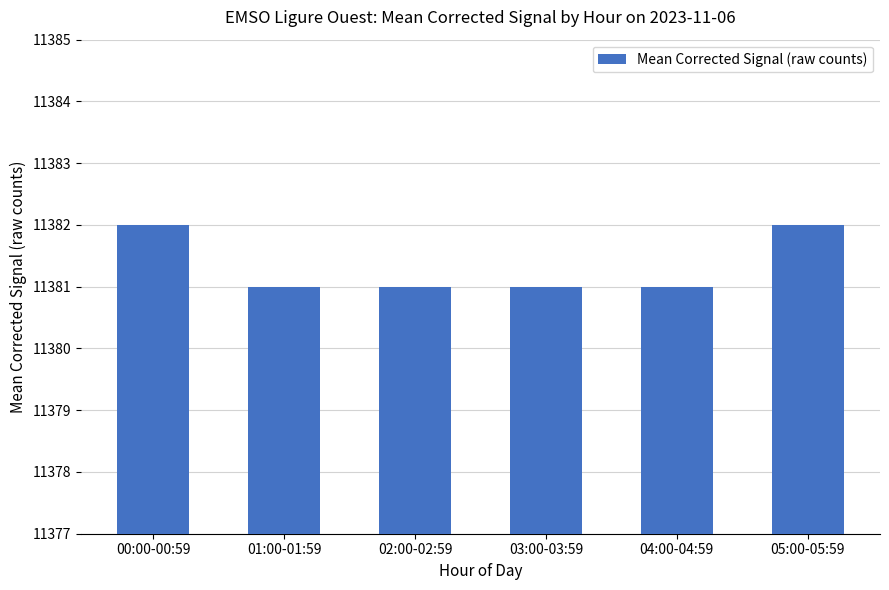

Reading left to right, transcribe all the data shown in this chart.

00:00-00:59=11382	01:00-01:59=11381	02:00-02:59=11381	03:00-03:59=11381	04:00-04:59=11381	05:00-05:59=11382